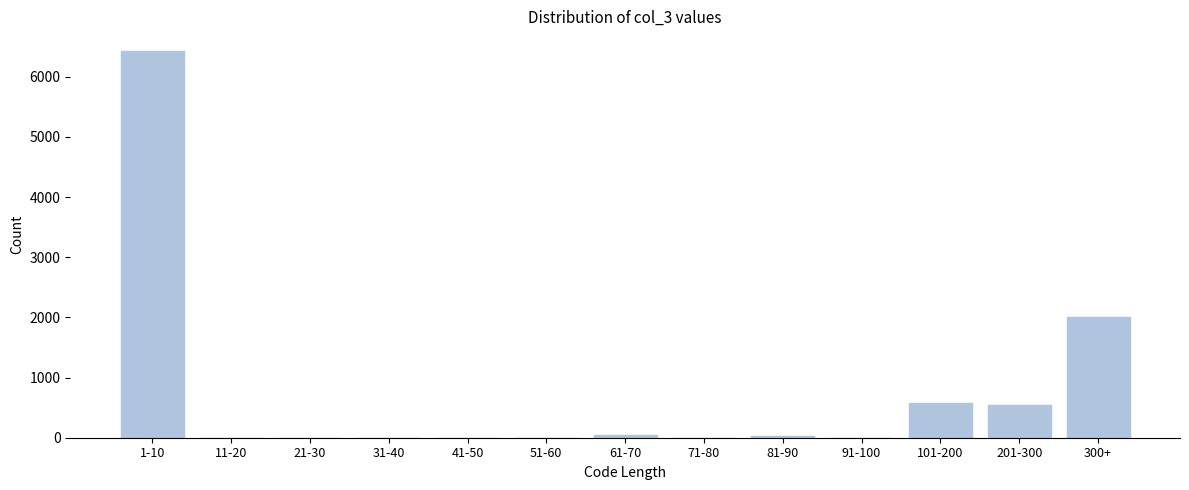

What is the change in value from 1-10 to 71-80?

-6434